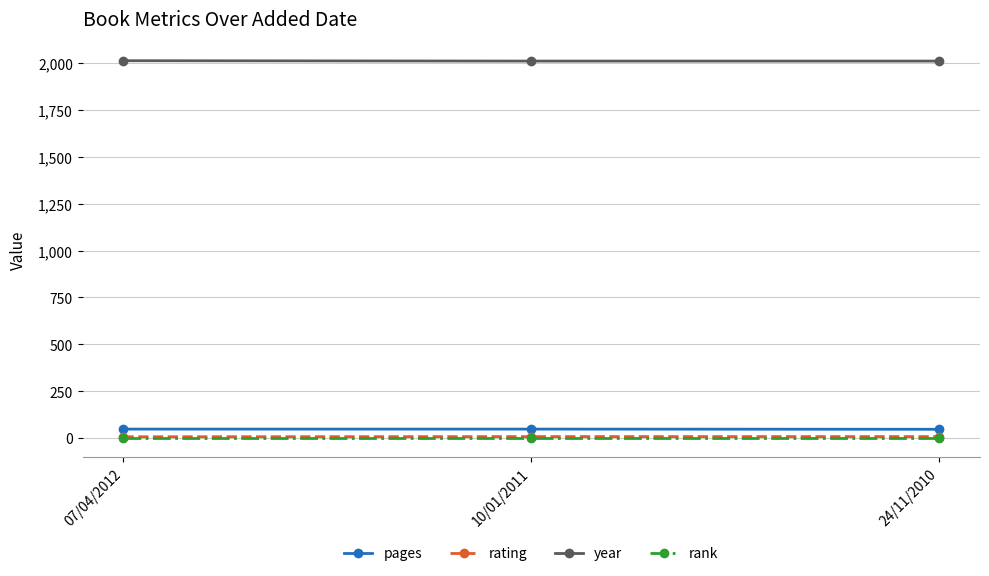

What is the label of the 2nd point from the right?

10/01/2011